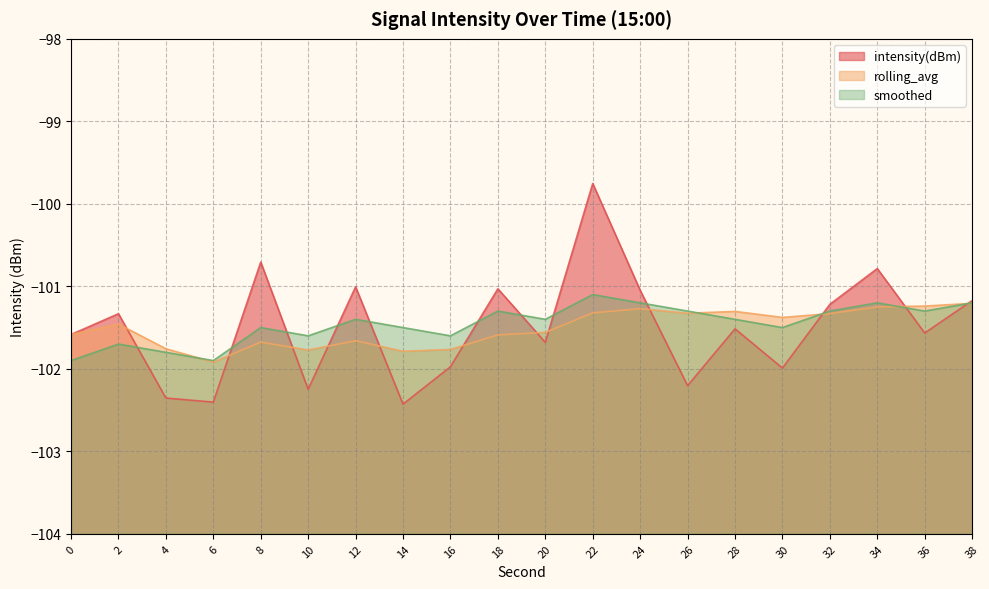

What is the average value of the intensity(dBm) series?

-101.5